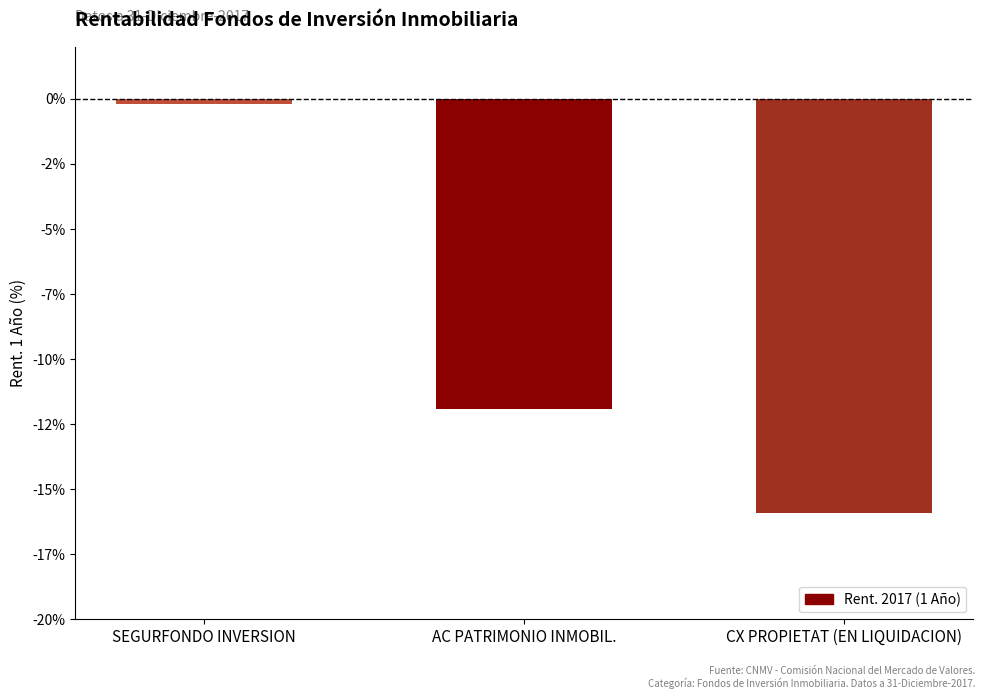

What is the value of the 1st bar from the left?

-0.2